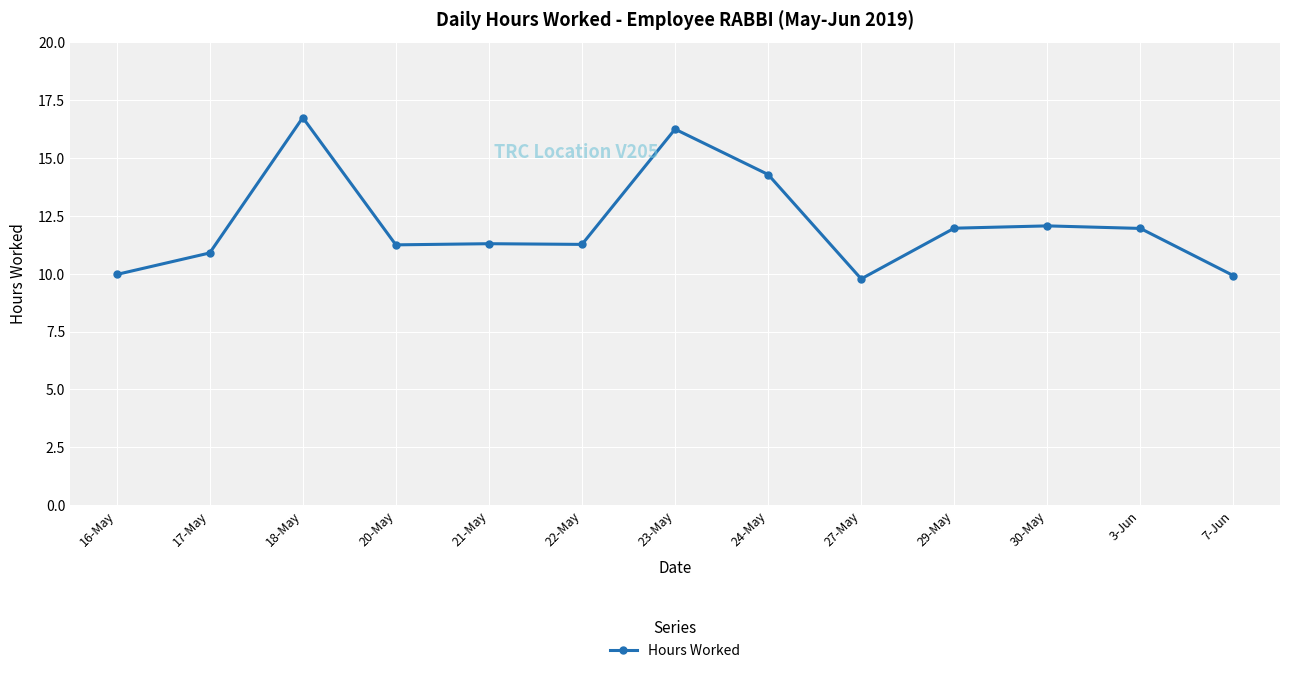

The value at 23-May is 10.8. True or false?

False